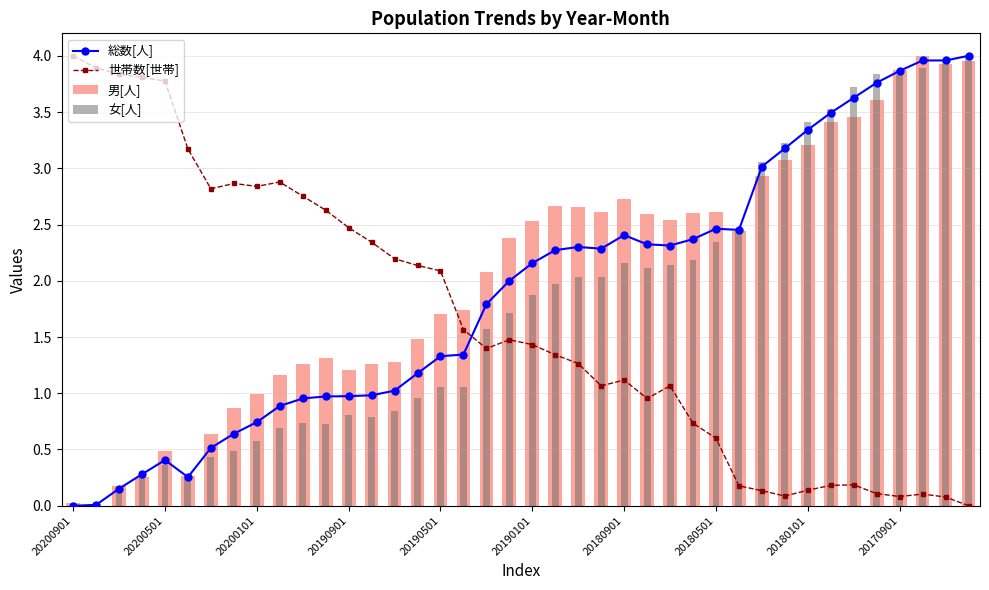

Is it true that 男[人] equals 1.3 at 10?

True